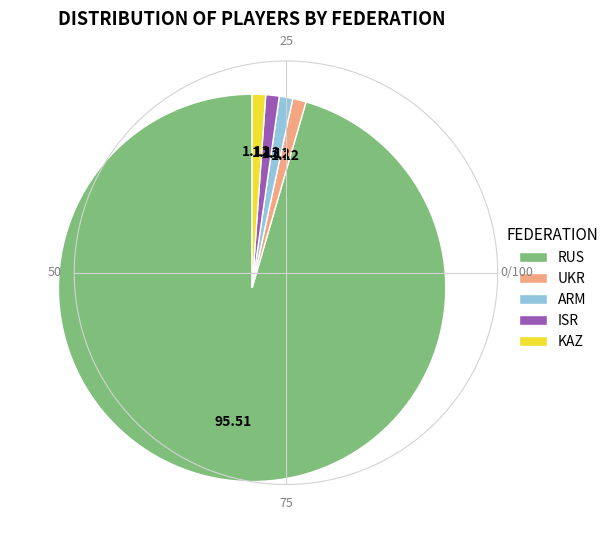

Do UKR and ARM together represent more than half of the pie?

No